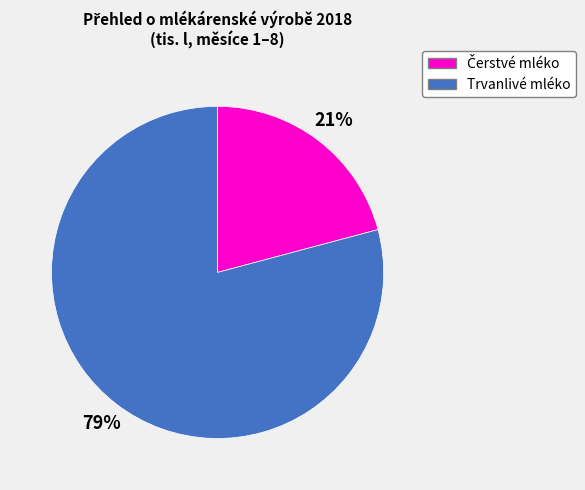

Is it true that Trvanlivé mléko is 73% of the pie?

False